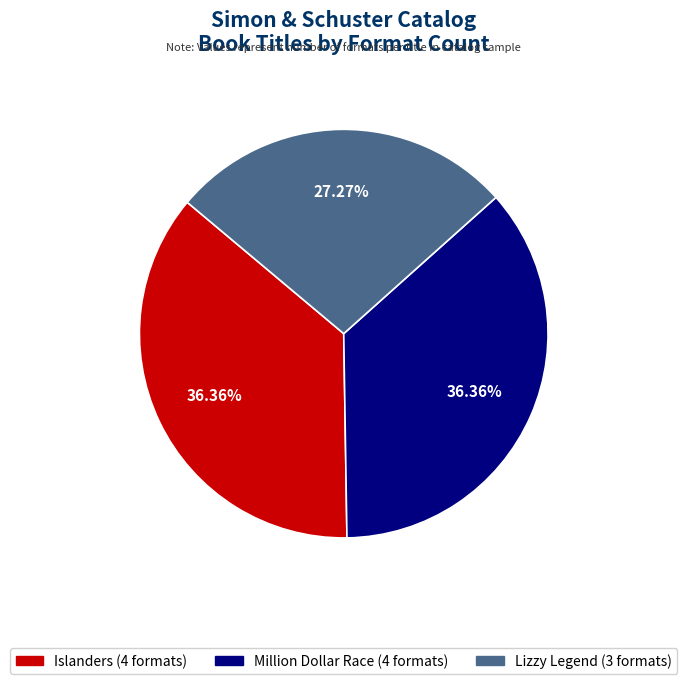

Does any single category account for the majority?

No